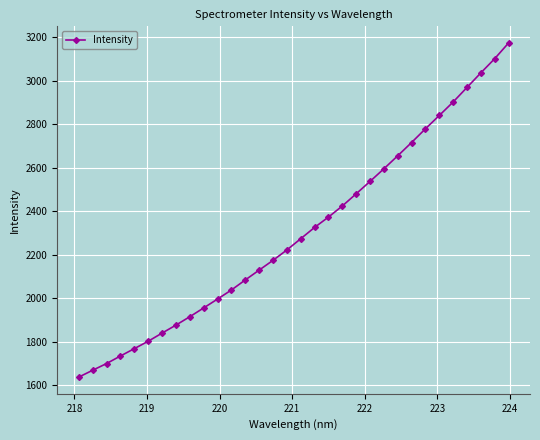

Reading left to right, list all the values displayed in this chart.

1638.0	1669.5	1700.3	1734.9	1768.8	1802.8	1840.2	1876.9	1915.6	1956.0	1996.8	2038.4	2084.6	2129.9	2174.8	2222.5	2274.2	2326.2	2373.7	2424.7	2480.8	2537.7	2595.8	2655.6	2716.7	2779.7	2840.9	2902.9	2969.9	3036.7	3102.0	3174.0